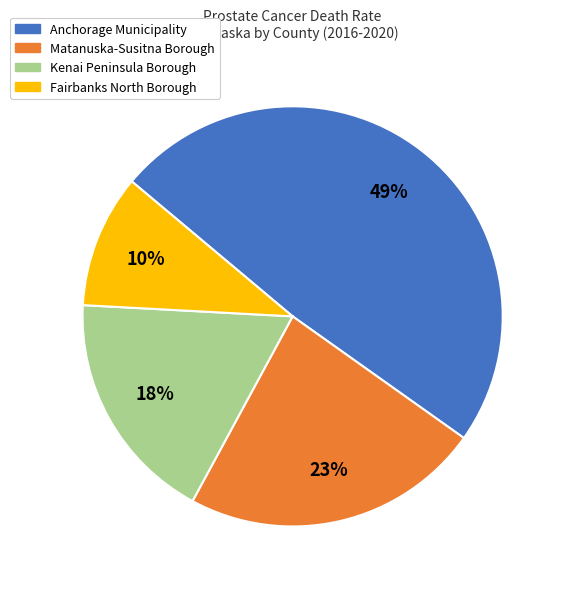

Approximately how many times larger is the value at Fairbanks North Borough compared to Matanuska-Susitna Borough?

0.4